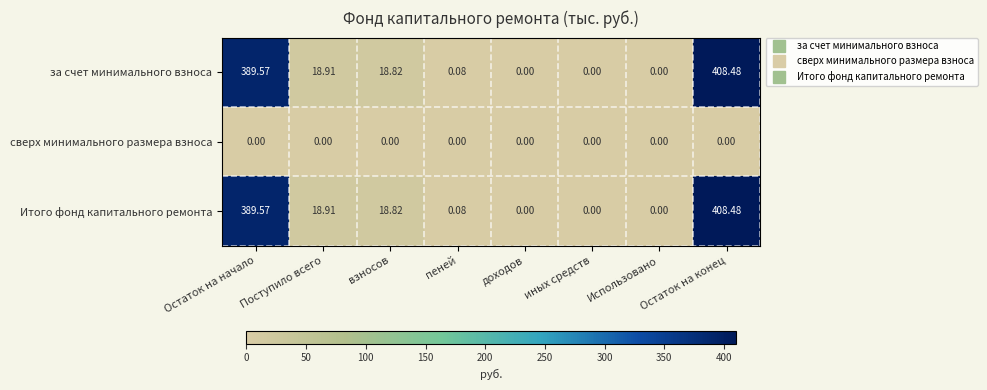

Where does the за счет минимального взноса series first go above 18?

Остаток на начало